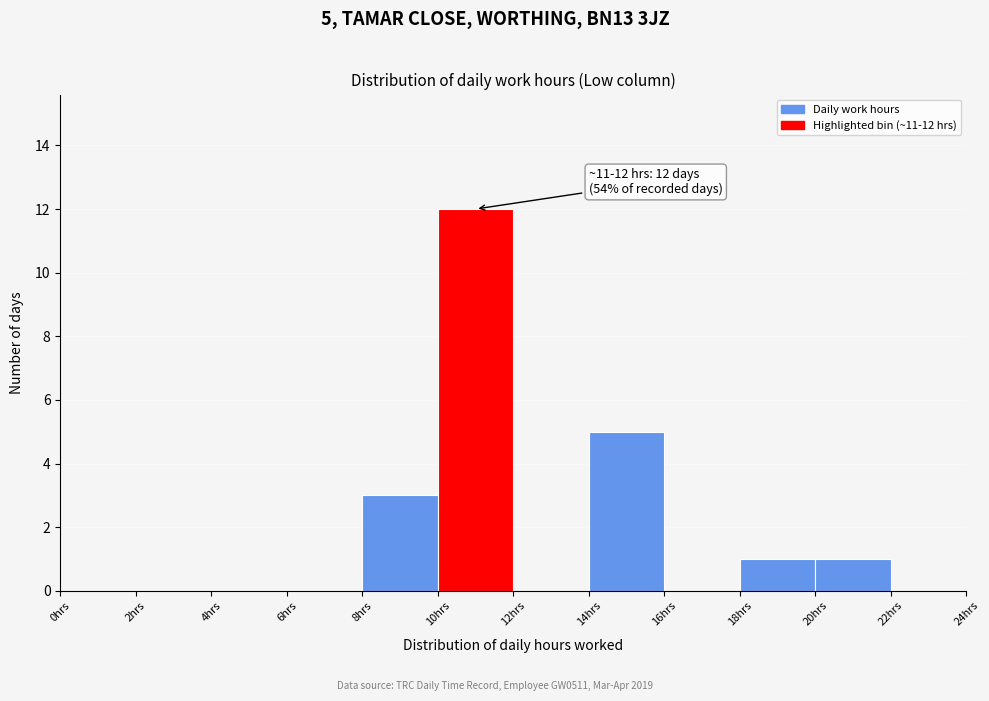

Over which range of the x-axis is the bar tallest?

10 to 12